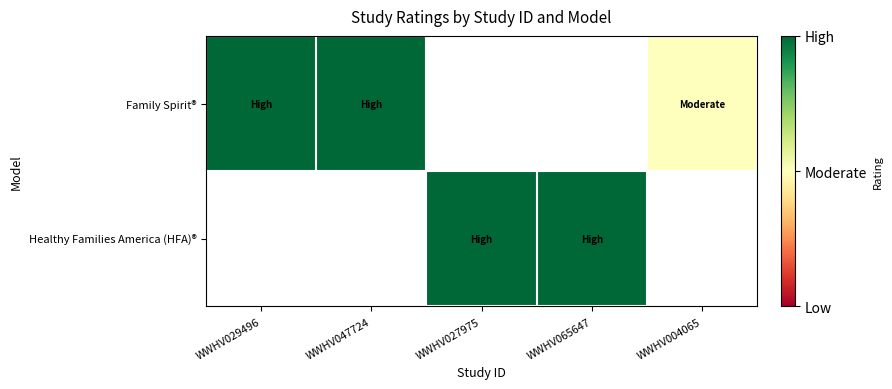

The Family Spirit® series shows 1.5 at WWHV004065. True or false?

False